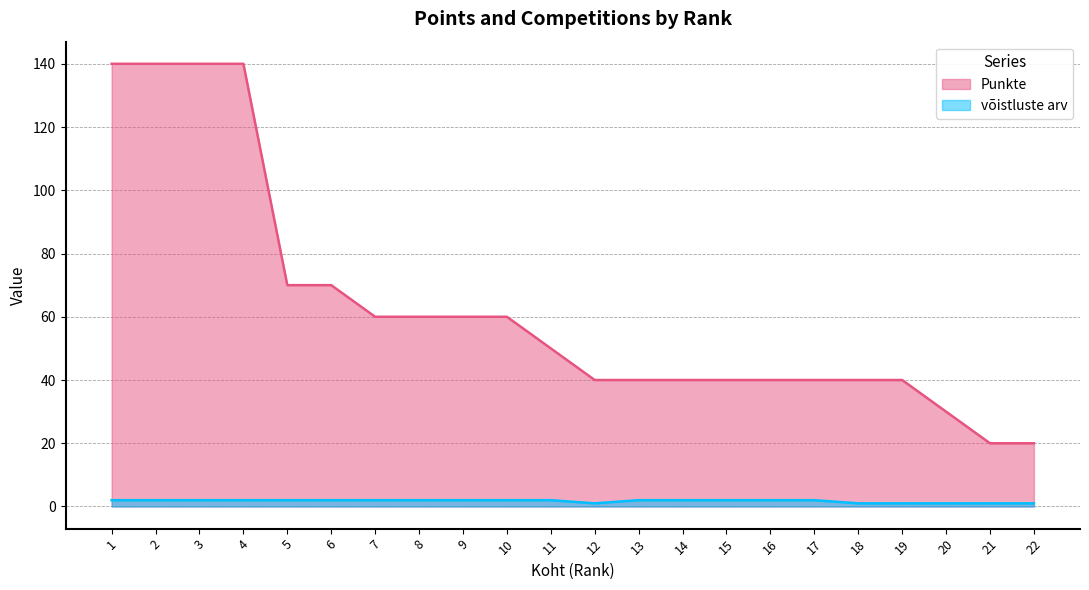

How many categories are shown in the chart?

22